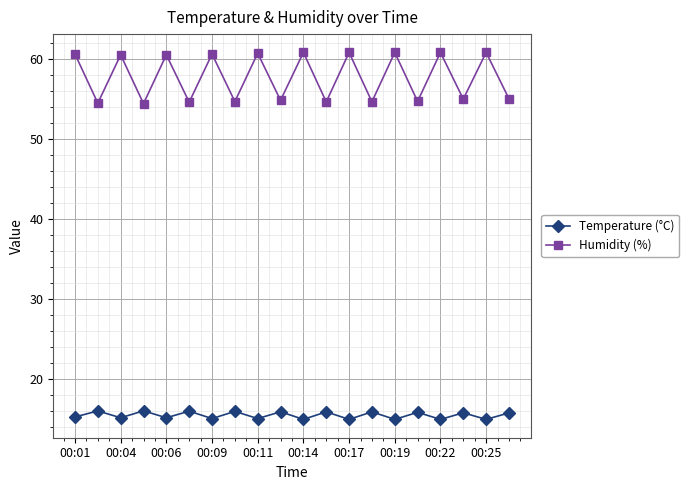

What is the value of the Temperature (°C) point at the 7th from the left?

15.0